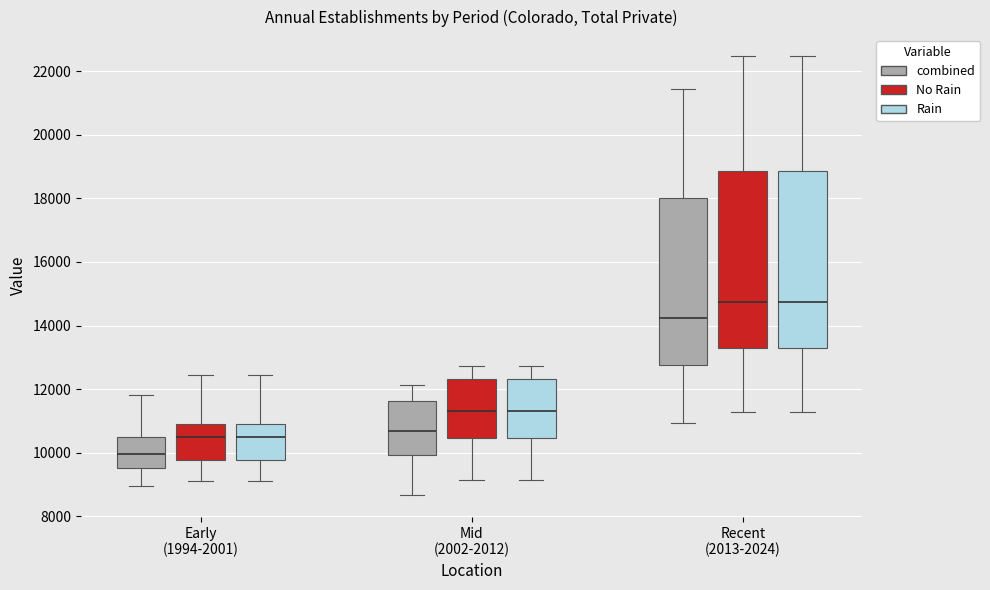

Reading left to right, read every box against the y-axis: the position of its median line, the range the box covers, and the ends of its whiskers. The values are not printed on the chart, so give them approximately, as read against the axis.

Early (1994-2001) (combined): median 10000, box 9600 to 10600, whiskers 9000 to 11800
Early (1994-2001) (No Rain): median 10400, box 9800 to 11000, whiskers 9200 to 12400
Early (1994-2001) (Rain): median 10400, box 9800 to 11000, whiskers 9200 to 12400
Mid (2002-2012) (combined): median 10600, box 10000 to 11600, whiskers 8600 to 12200
Mid (2002-2012) (No Rain): median 11400, box 10400 to 12400, whiskers 9200 to 12800
Mid (2002-2012) (Rain): median 11400, box 10400 to 12400, whiskers 9200 to 12800
Recent (2013-2024) (combined): median 14200, box 12800 to 18000, whiskers 11000 to 21400
Recent (2013-2024) (No Rain): median 14800, box 13200 to 18800, whiskers 11200 to 22400
Recent (2013-2024) (Rain): median 14800, box 13200 to 18800, whiskers 11200 to 22400